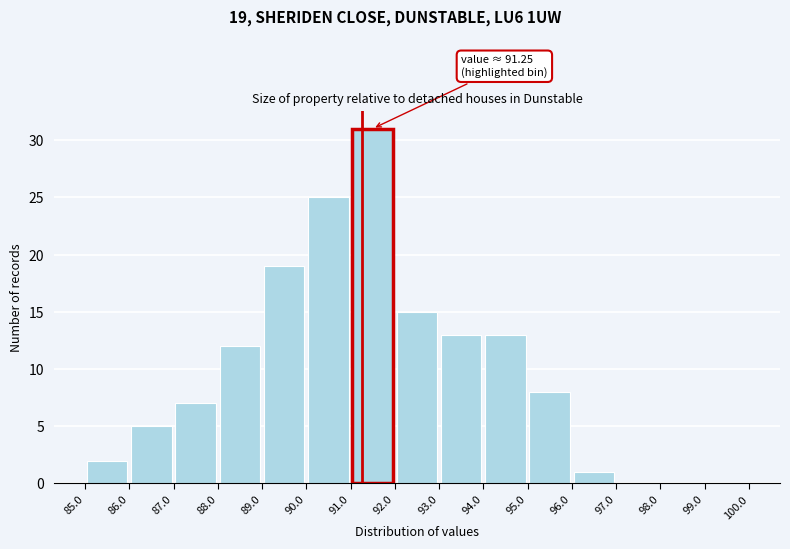

Which range on the x-axis has the tallest bar?

91.0 to 92.0